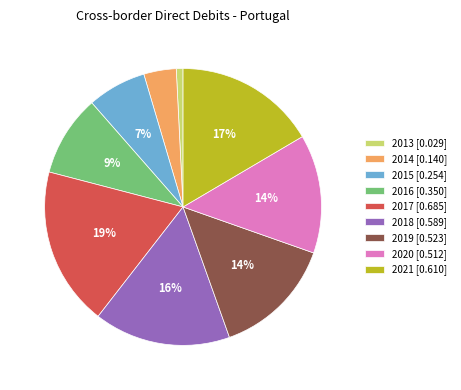

To the nearest percent, what is the difference between the 2019 and 2016 slice percentages?

5%